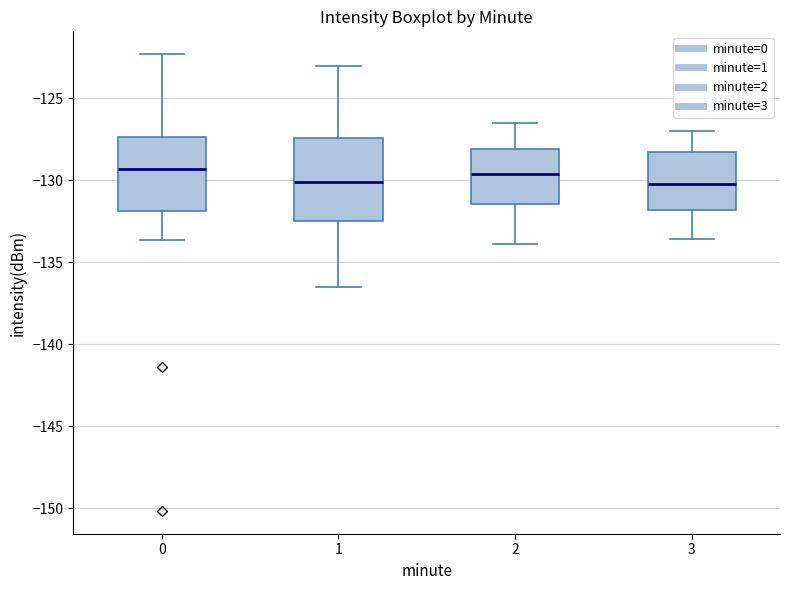

Where does the upper whisker of the box at x = 3 end on the y-axis? The values are not printed on the chart, so give them approximately, as read against the axis.

-127.0